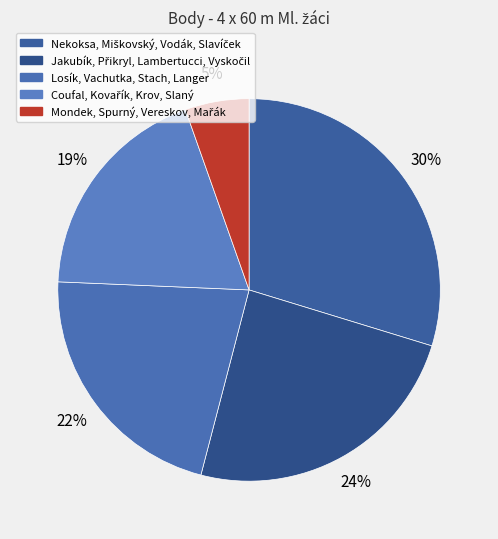

Rank the categories by value from highest to lowest.

Nekoksa, Miškovský, Vodák, Slavíček, Jakubík, Přikryl, Lambertucci, Vyskočil, Losík, Vachutka, Stach, Langer, Coufal, Kovařík, Krov, Slaný, Mondek, Spurný, Vereskov, Mařák